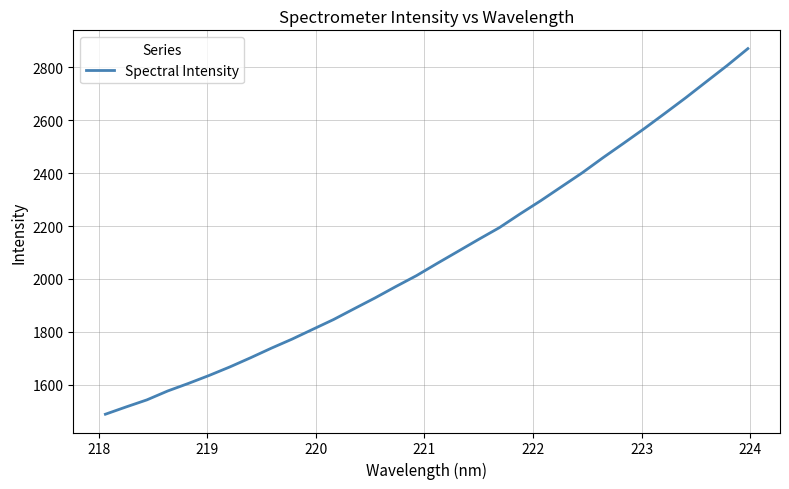

What is the difference between the maximum and minimum values?

1383.2